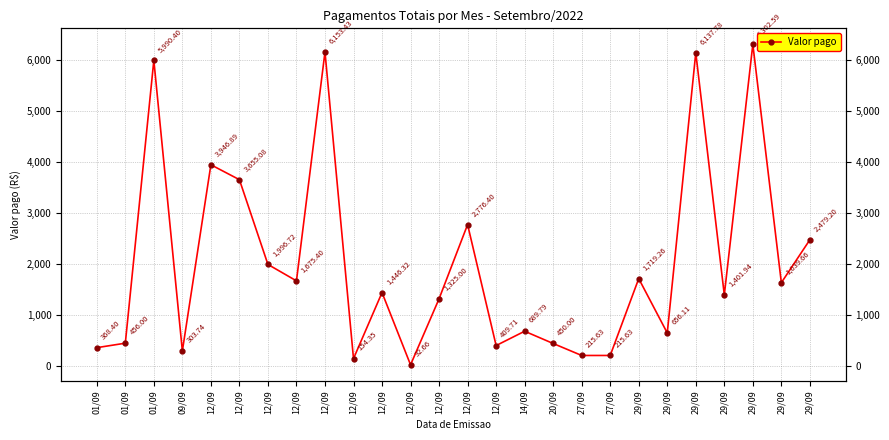

What is the difference between the maximum and second lowest values?

6148.2